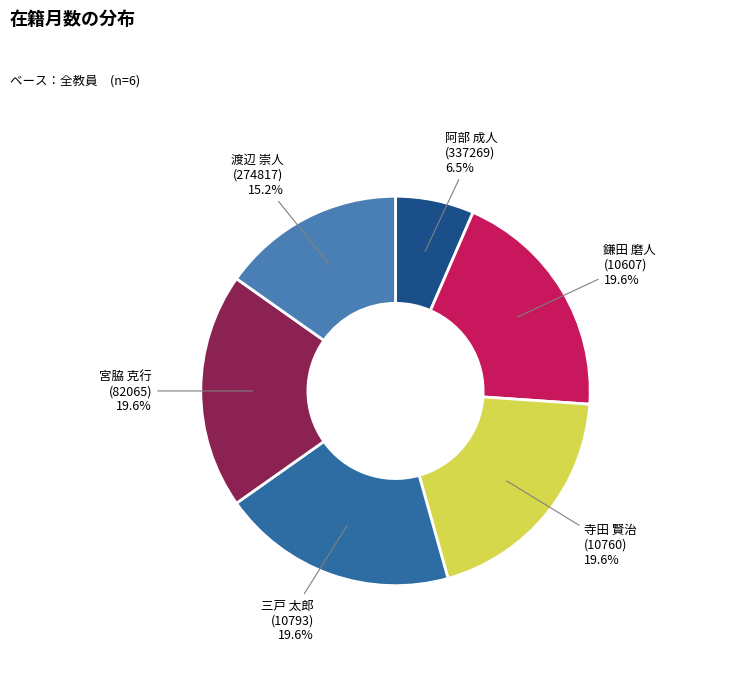

Is the sum of 宮脇 克行 (82065) 19.6% and 渡辺 崇人 (274817) 15.2% greater than half?

No